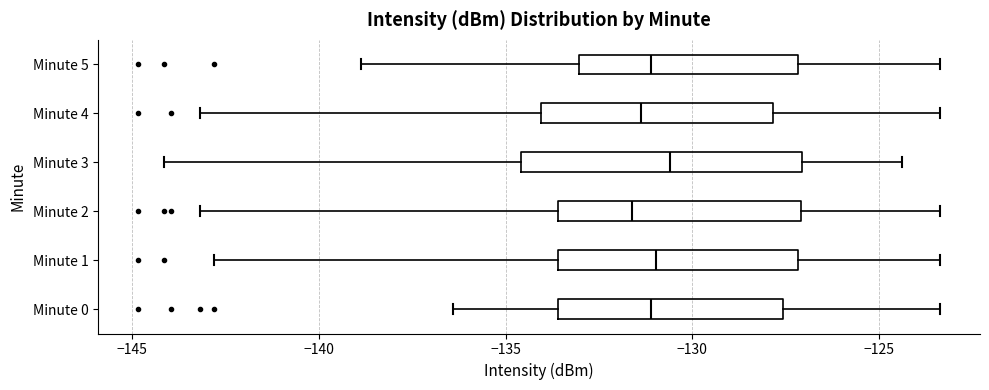

Reading bottom to top, read every box against the x-axis: the position of its median line, the range the box covers, and the ends of its whiskers. The values are not printed on the chart, so give them approximately, as read against the axis.

Minute 0: median -131.0, box -133.5 to -127.5, whiskers -136.5 to -123.5
Minute 1: median -131.0, box -133.5 to -127.0, whiskers -143.0 to -123.5
Minute 2: median -131.5, box -133.5 to -127.0, whiskers -143.0 to -123.5
Minute 3: median -130.5, box -134.5 to -127.0, whiskers -144.0 to -124.5
Minute 4: median -131.5, box -134.0 to -128.0, whiskers -143.0 to -123.5
Minute 5: median -131.0, box -133.0 to -127.0, whiskers -139.0 to -123.5